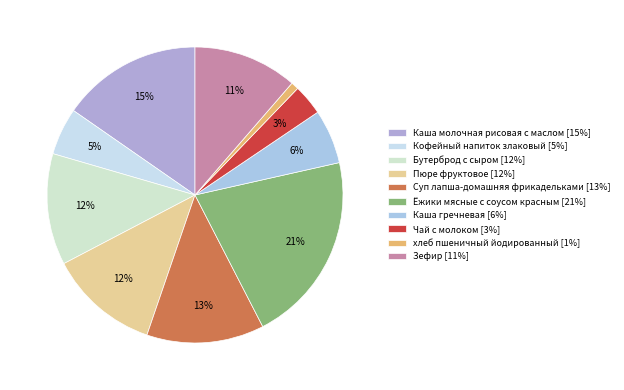

To the nearest percent, what portion does Бутерброд с сыром represent?

12%